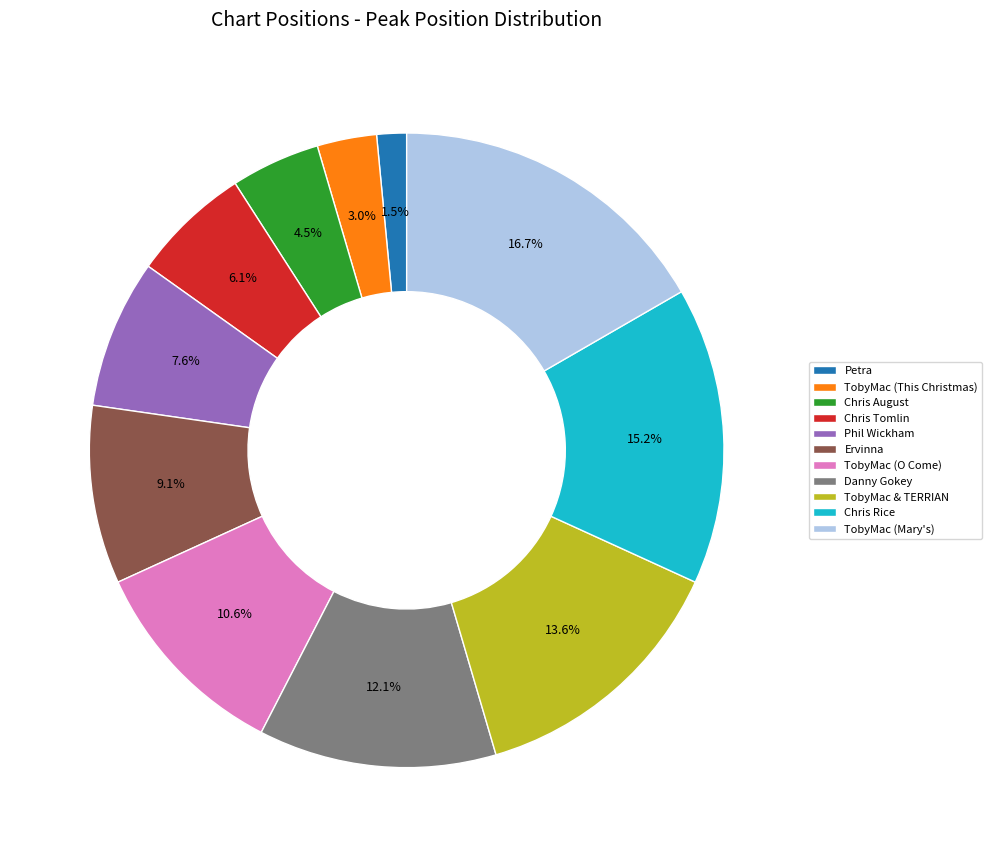

What is the smallest slice in the pie chart?

Petra